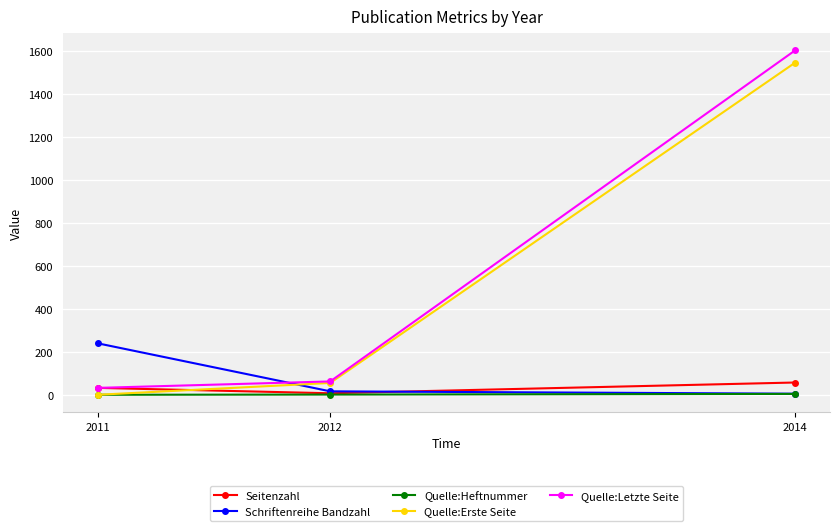

List the labels in order of Seitenzahl value, smallest first.

2012, 2011, 2014